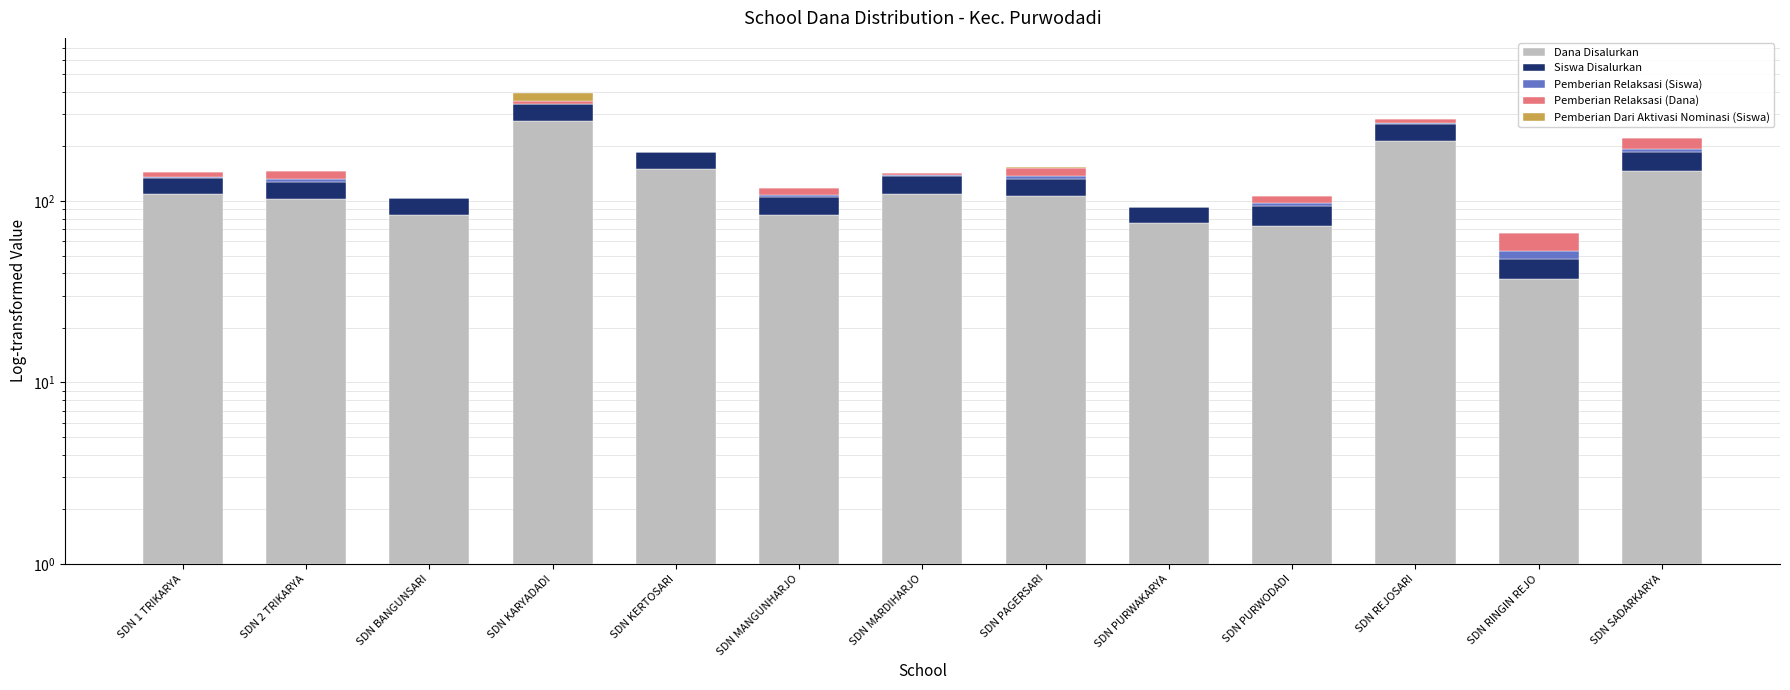

Between SDN KERTOSARI and SDN MARDIHARJO, which series saw the biggest shift?

Dana Disalurkan